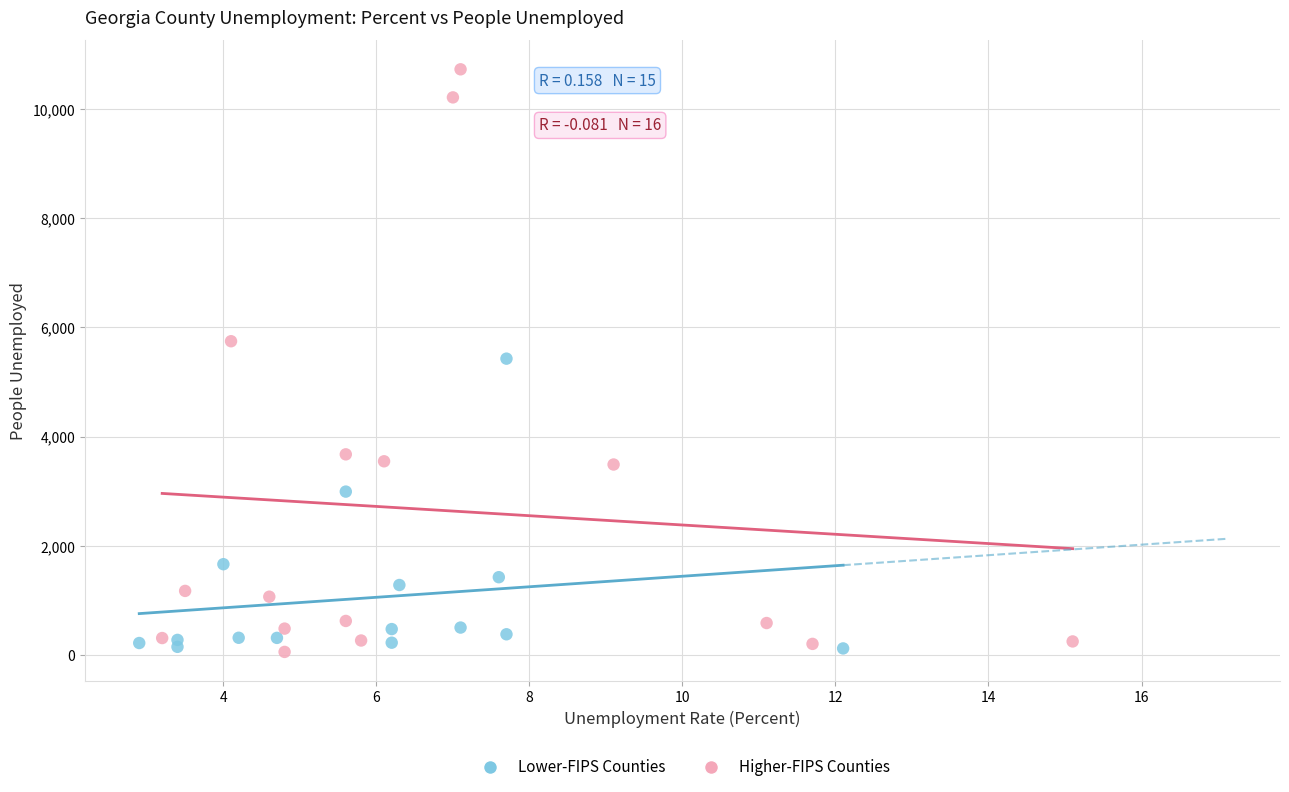

Which series contains the highest Y value?

Higher-FIPS Counties